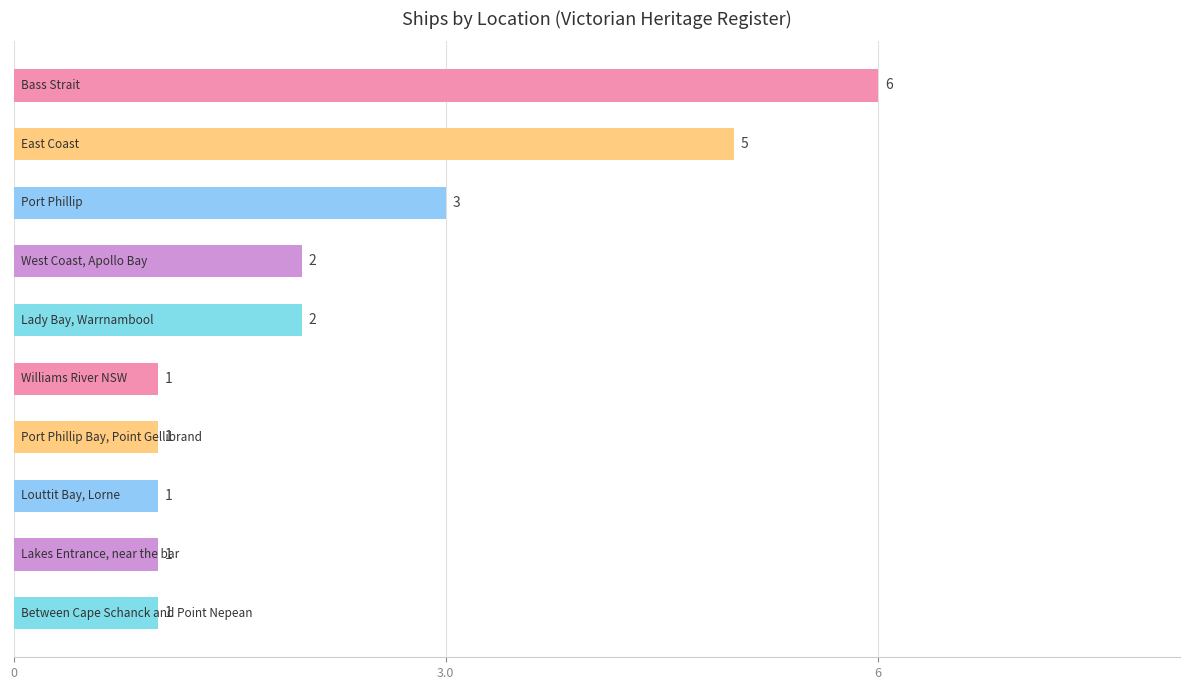

How many values are below 2?

5